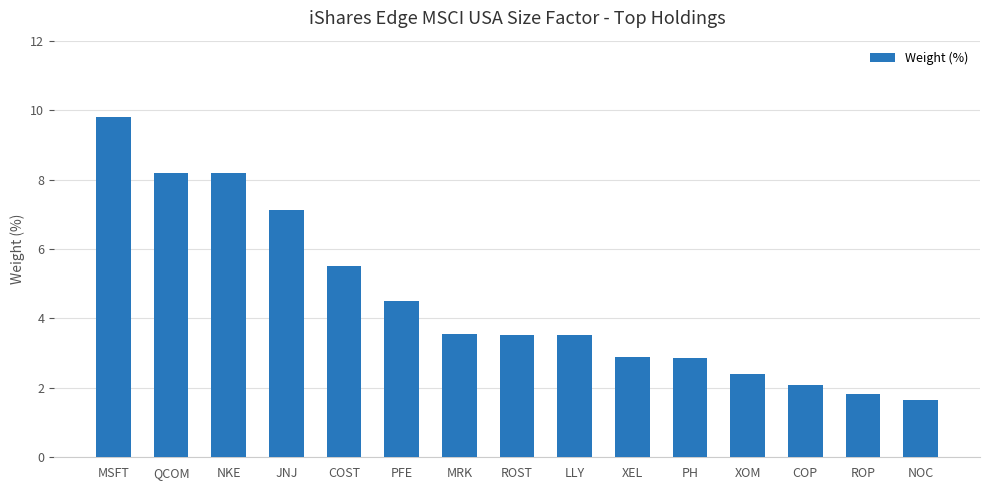

What is the maximum value shown in the chart?

9.8